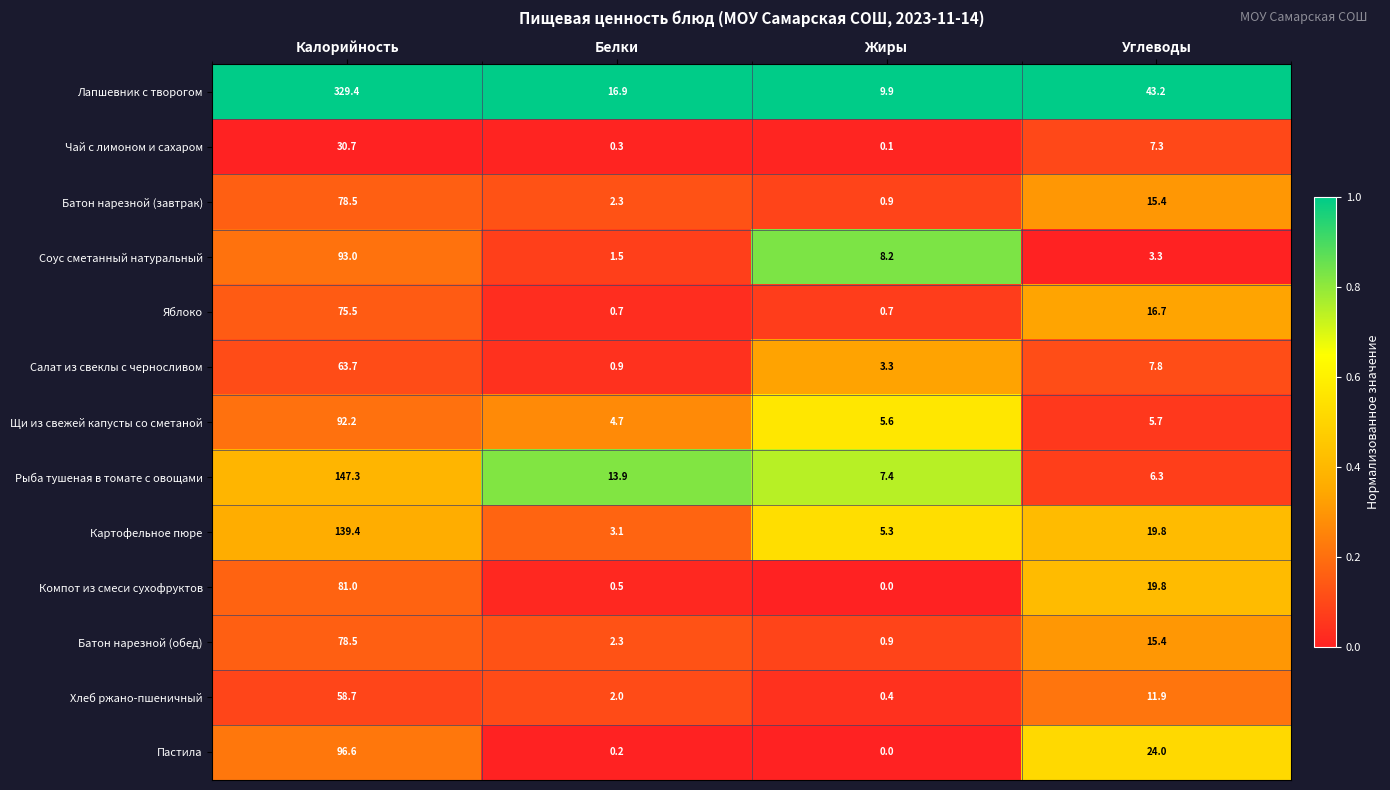

Is it true that Батон нарезной (обед) equals 4.6 at Углеводы?

False